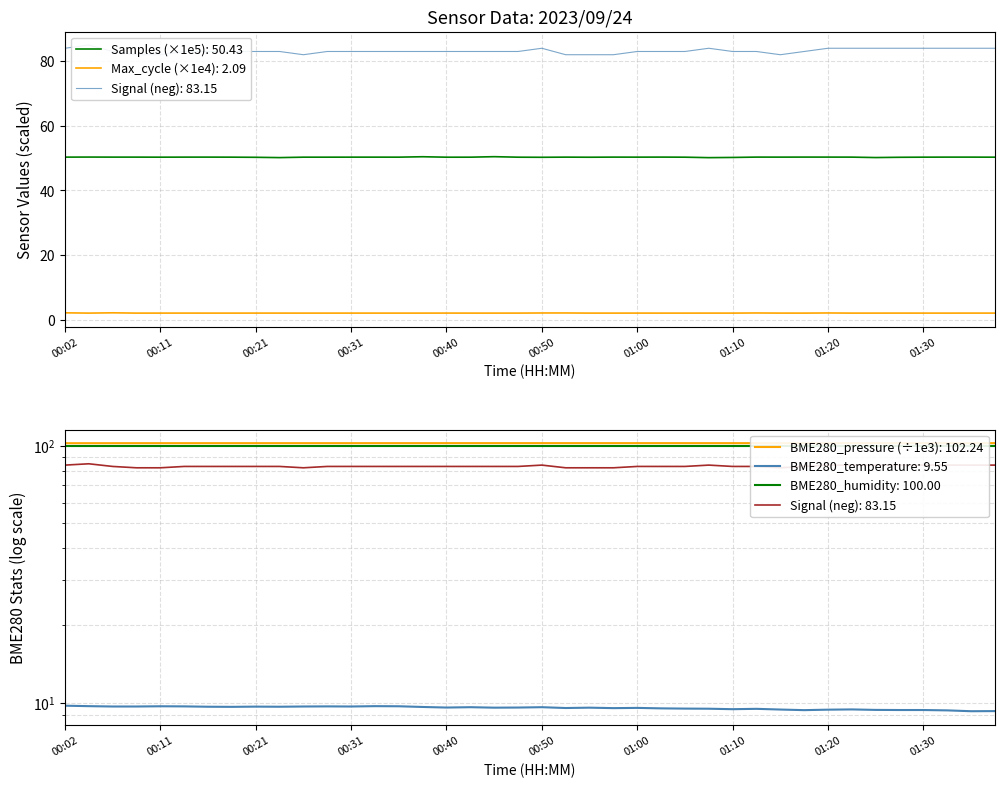

What is the lowest value of the Samples (×1e5): 50.43 series?

50.1